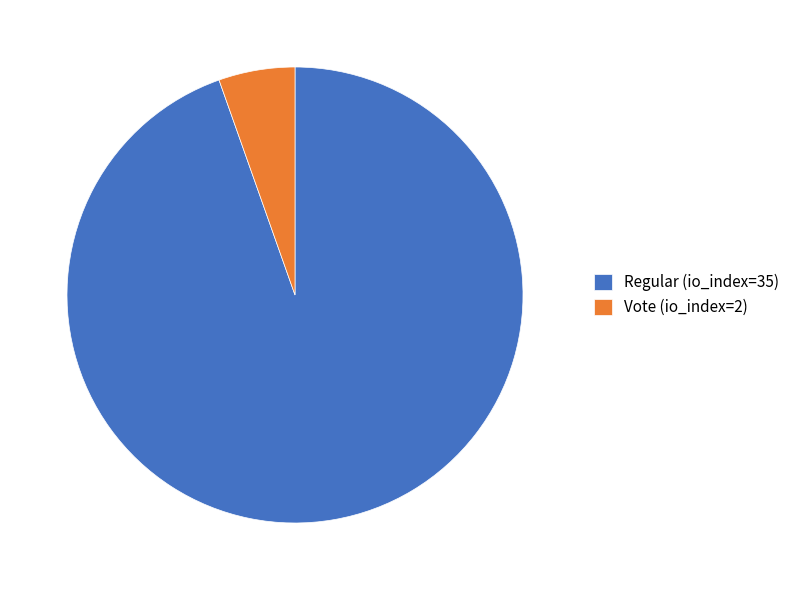

What is the largest slice in the pie chart?

Regular (io_index=35)